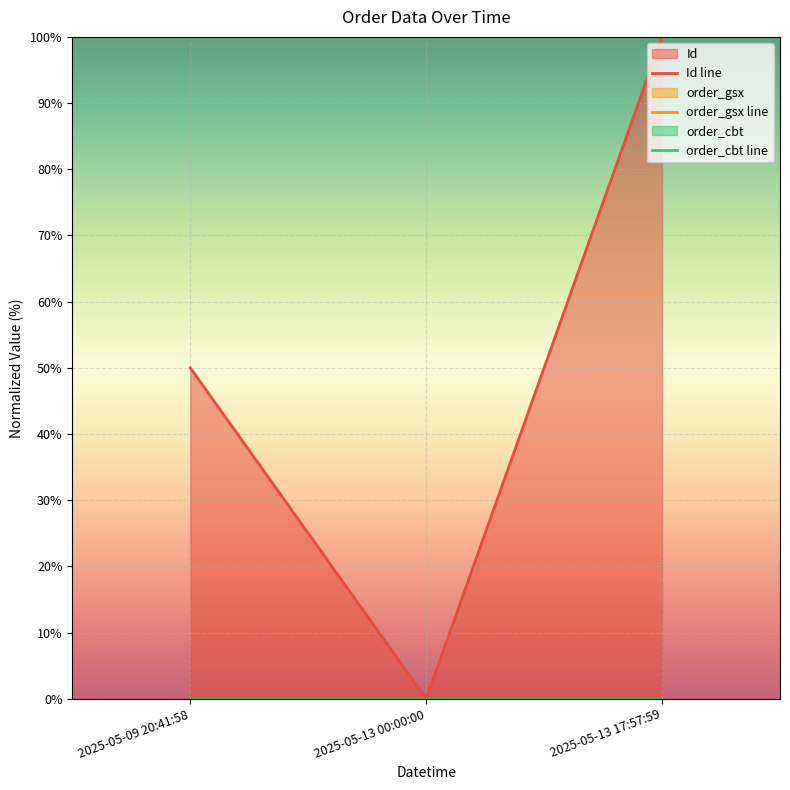

Which series changed the most between 2025-05-09 20:41:58 and 2025-05-13 17:57:59?

Id line